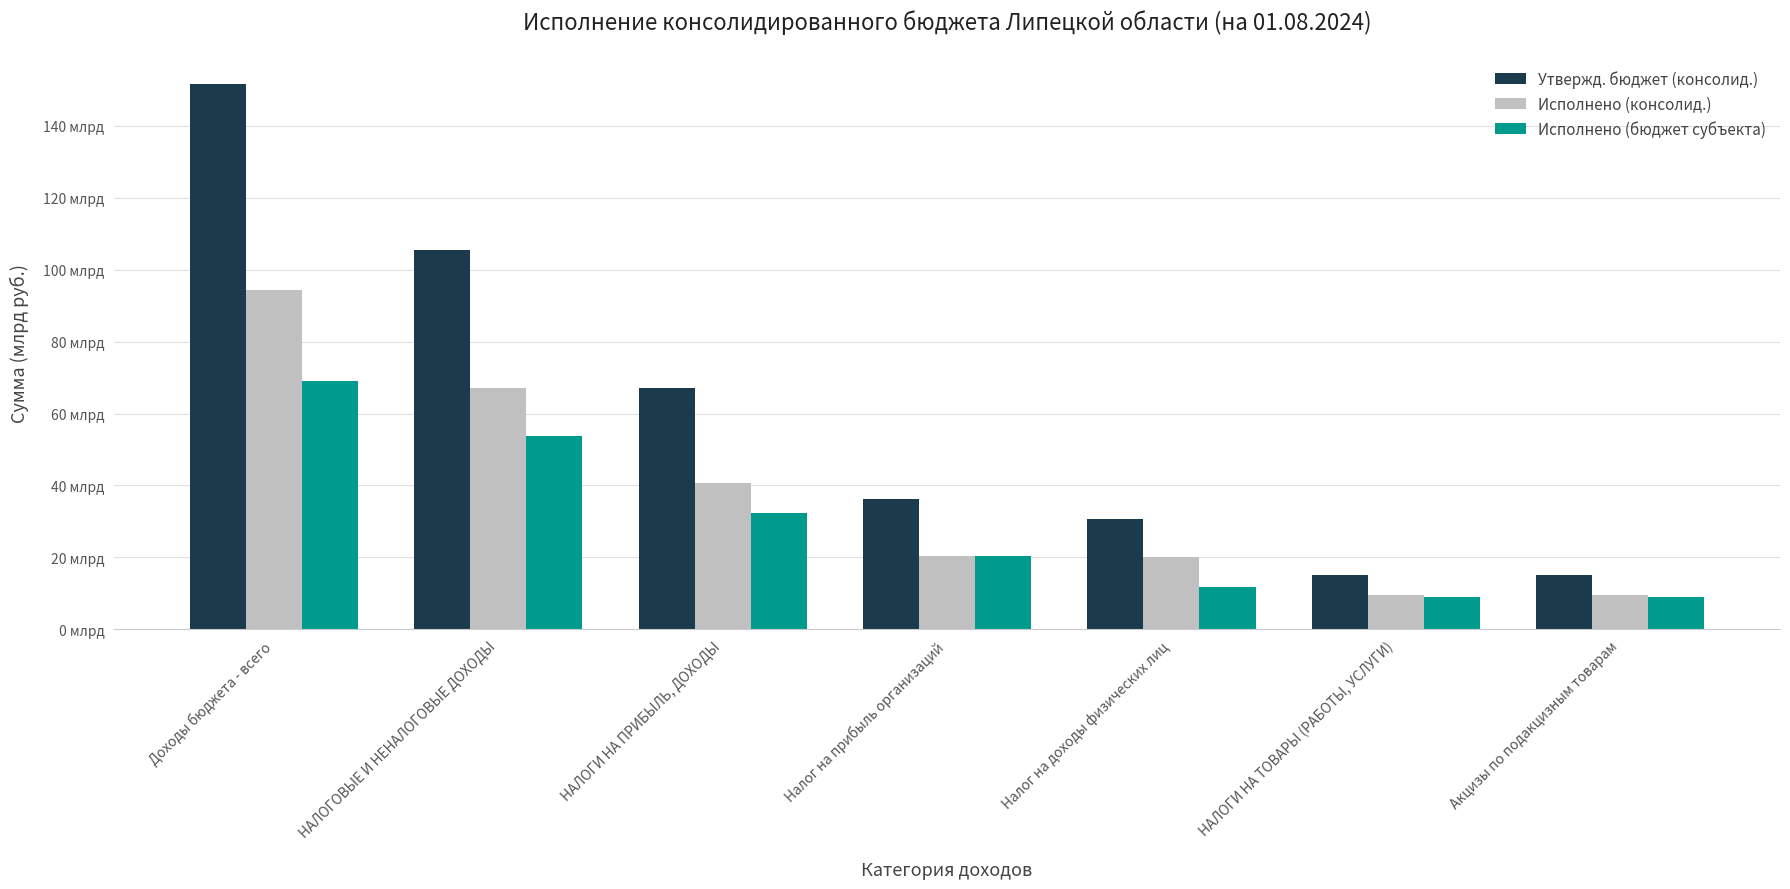

What is the spread (max minus min) of values at Доходы бюджета - всего?

82.6